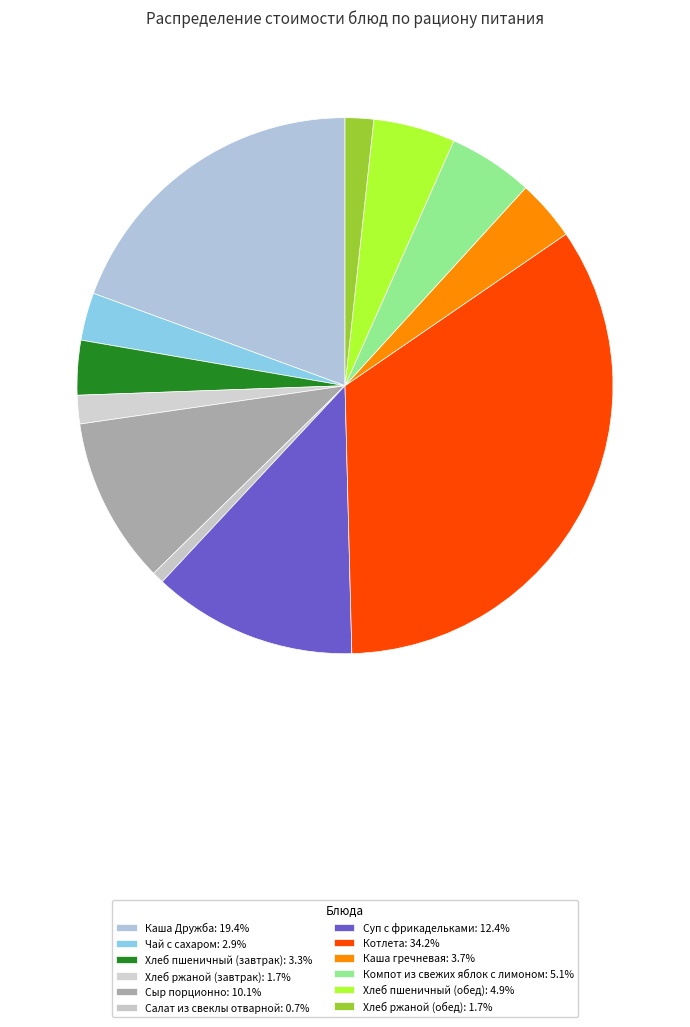

What is the total percentage of Каша Дружба and Каша гречневая?

23.1%